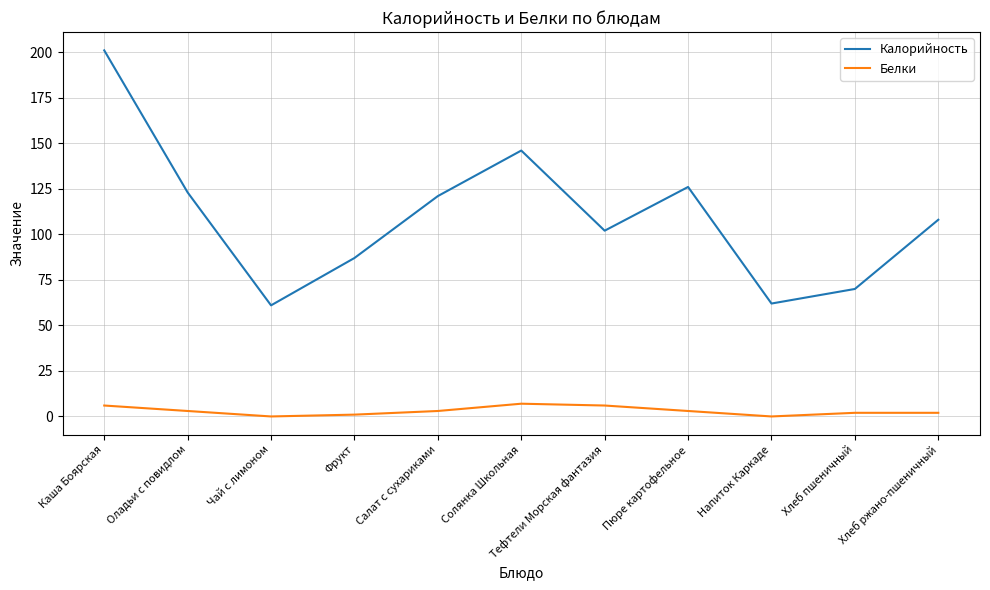

Is this an area chart (filled region under the line)?

No